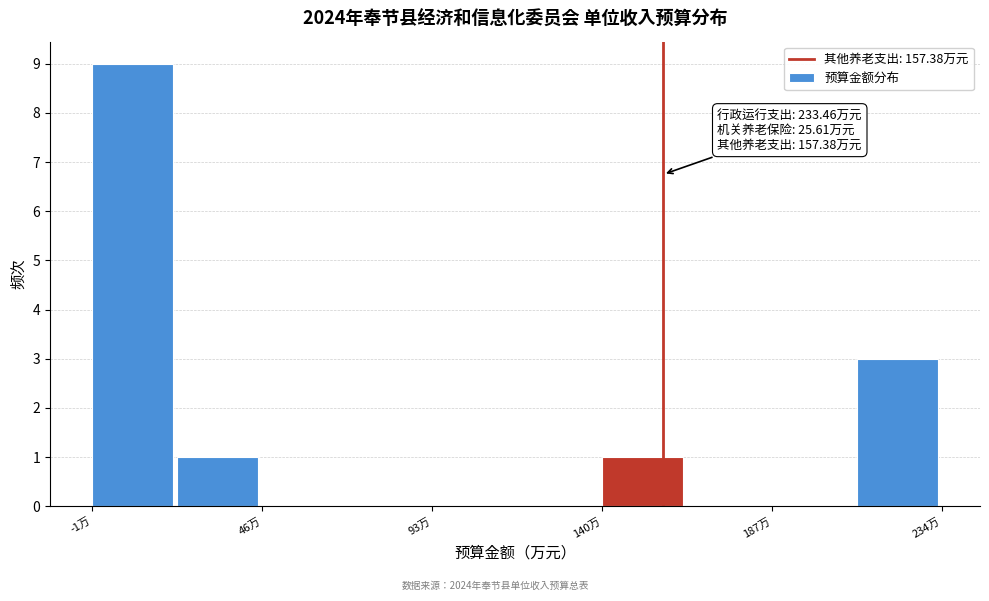

Which range on the x-axis has the tallest bar?

0 to 25